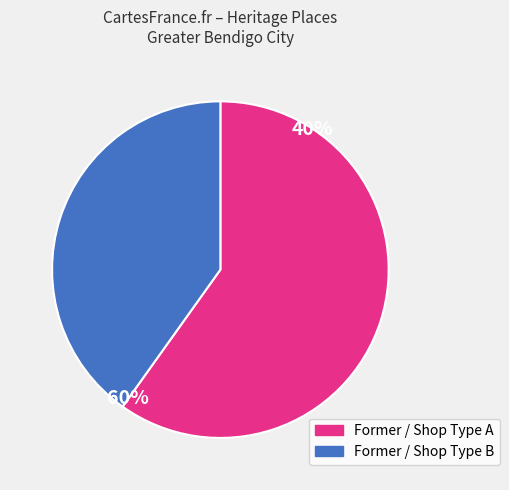

Is there a majority slice in this chart?

Yes